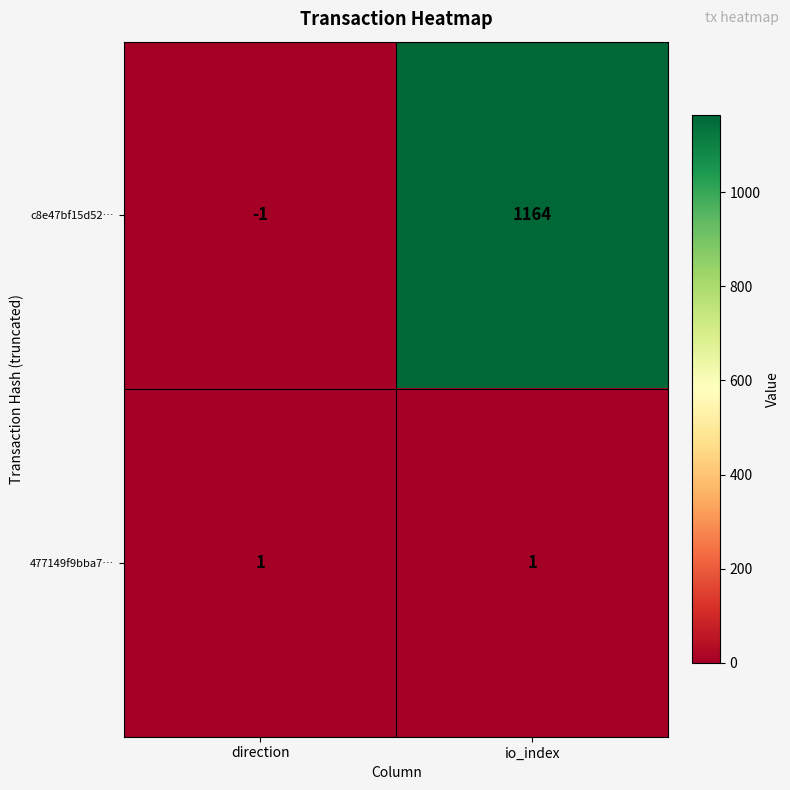

Reading left to right, transcribe all the data shown in this chart.

c8e47bf15d52…: -1	1164
477149f9bba7…: 1	1